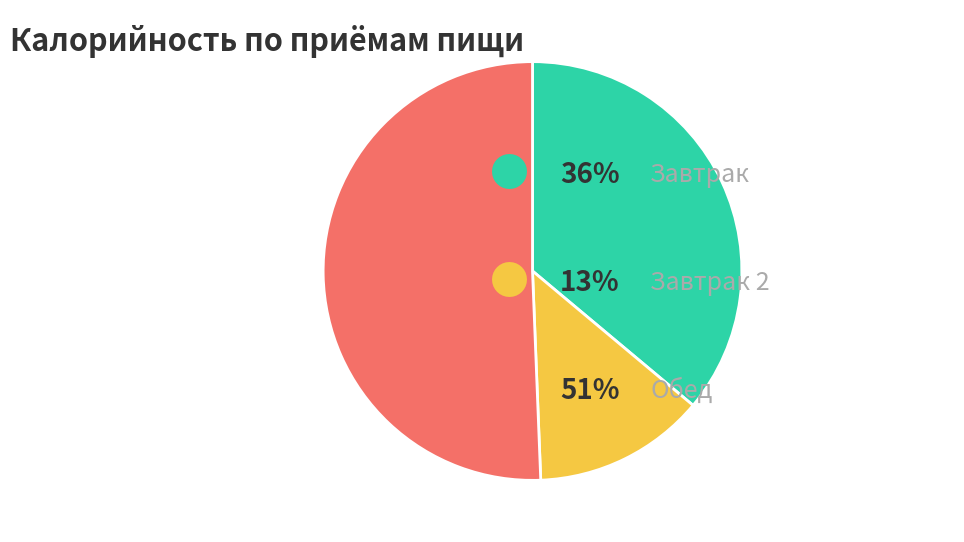

Does any single category account for the majority?

Yes